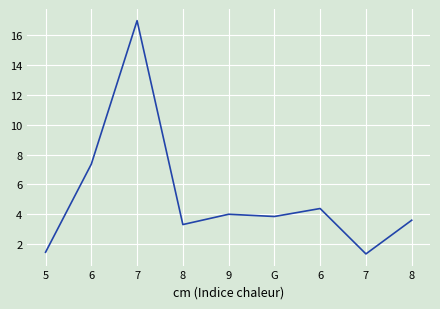

True or false: the data shows 3.9 at G.

True